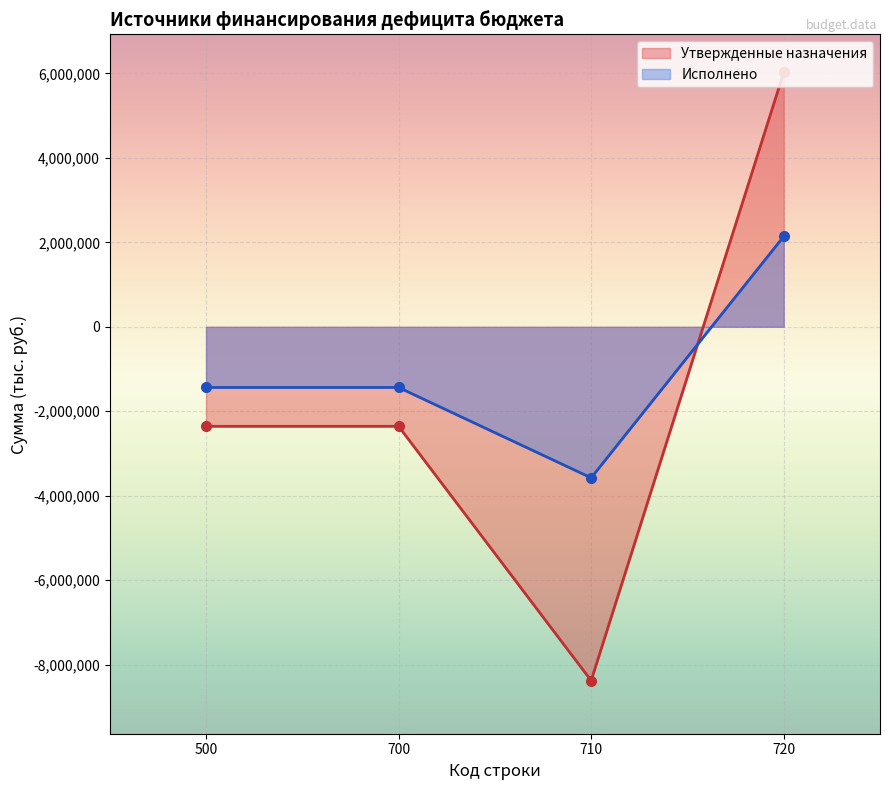

True or false: Исполнено has more than 0 points higher than both neighbors.

False